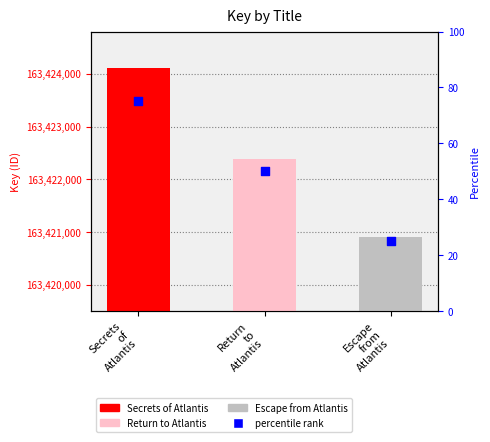

Which has a higher value, Secrets
of
Atlantis or Return
to
Atlantis?

Secrets
of
Atlantis